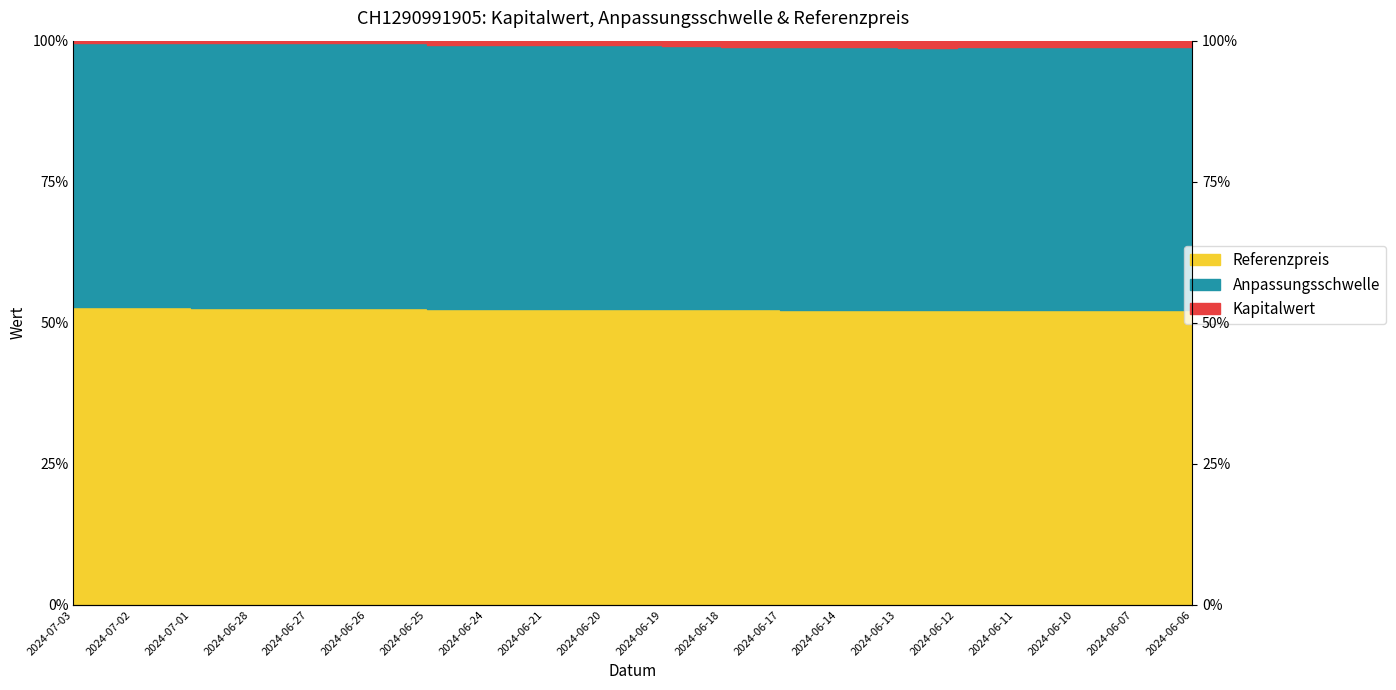

What is the label of the 16th point from the left?

2024-06-12